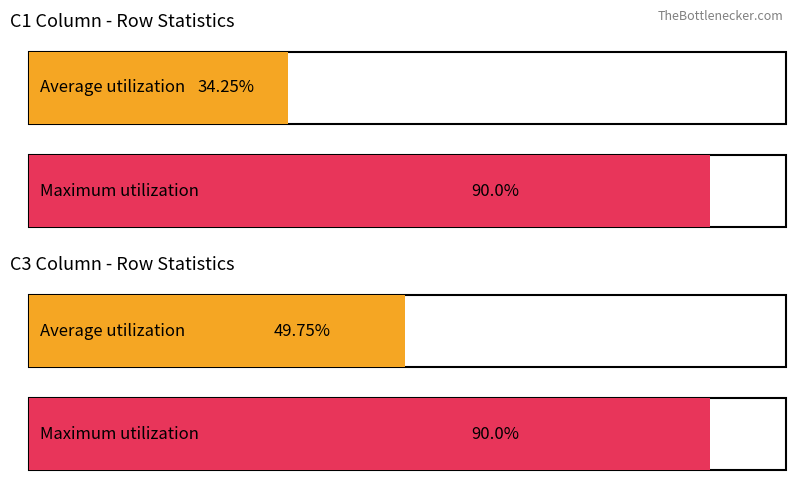

How many bars are there in each group?

2